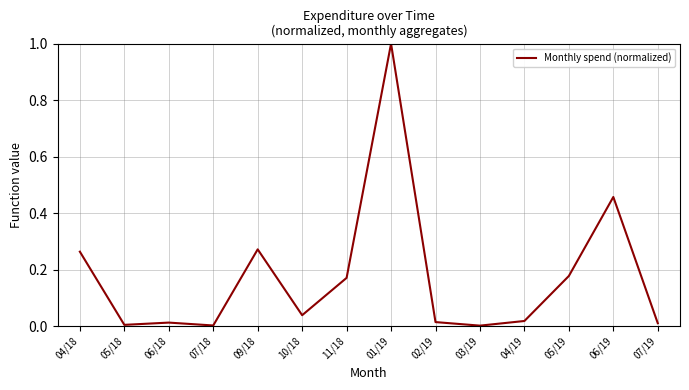

Which label corresponds to the largest value in the chart?

01/19